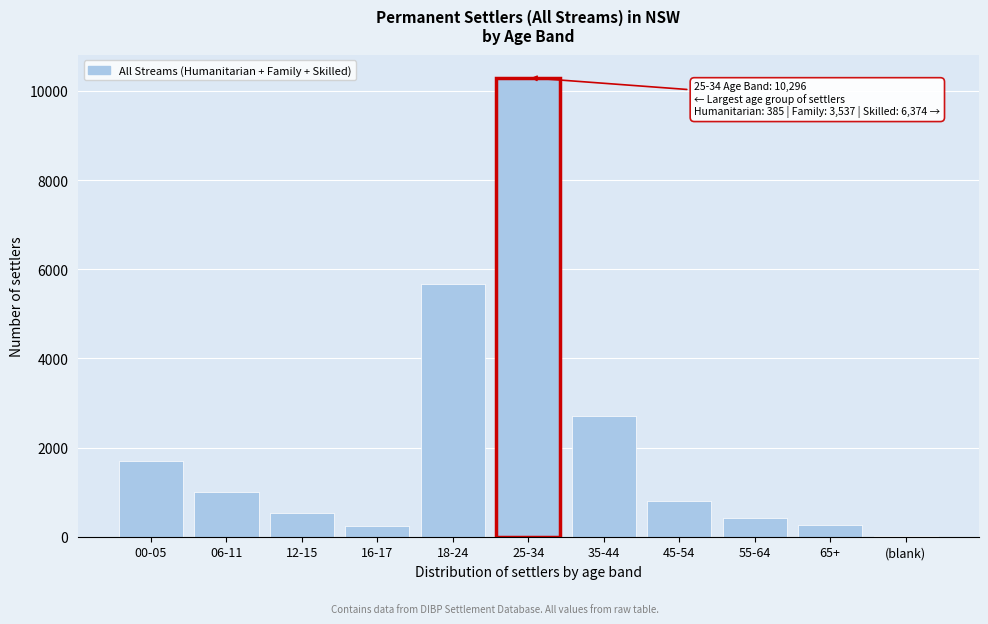

What is the change in value from 12-15 to 65+?

-283